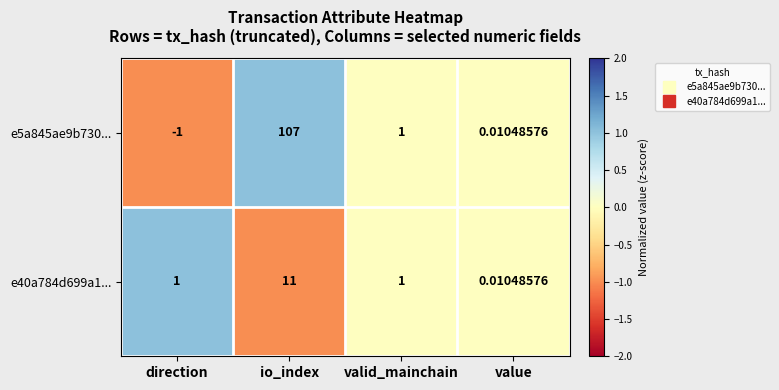

Is the value of e40a784d699a1... at value greater than the value of e5a845ae9b730... at valid_mainchain?

No